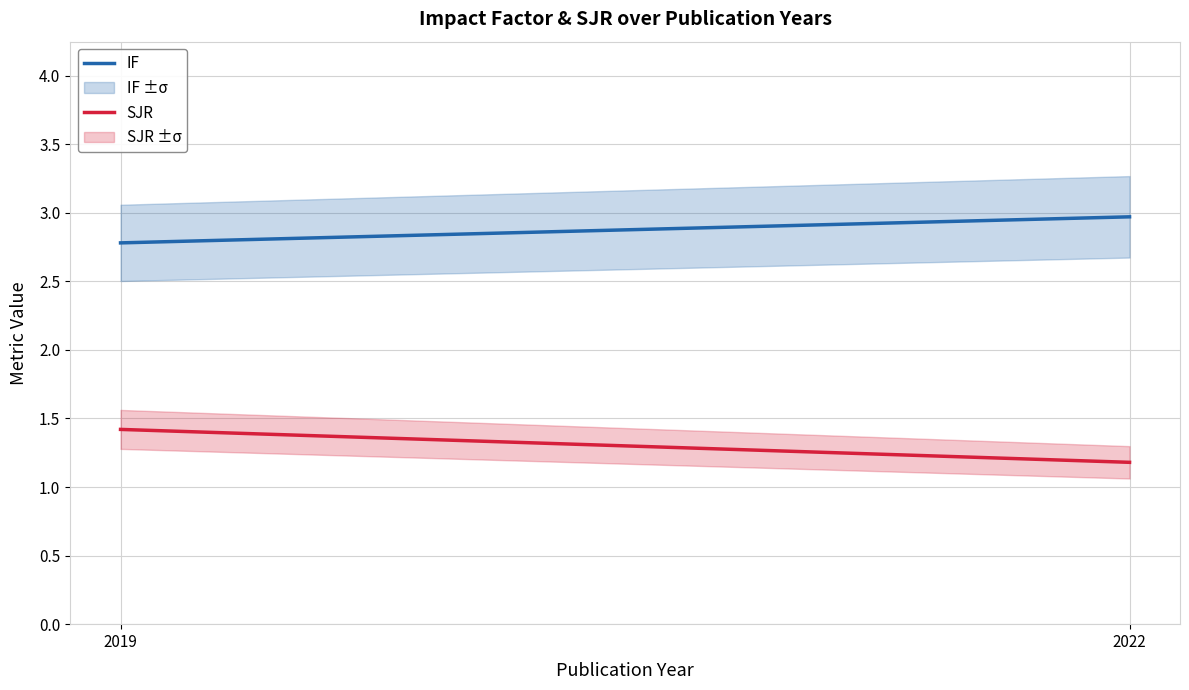

Which series has the largest range (max minus min)?

SJR